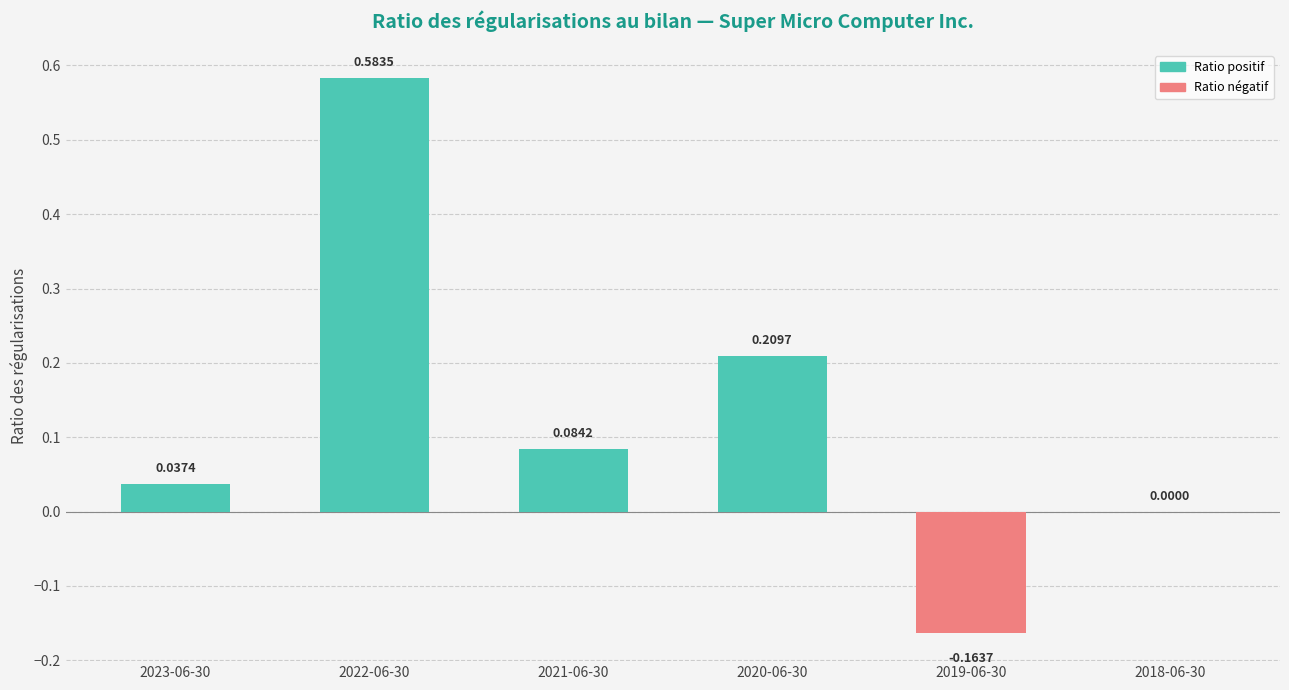

Between 2022-06-30 and 2018-06-30, which is larger?

2022-06-30